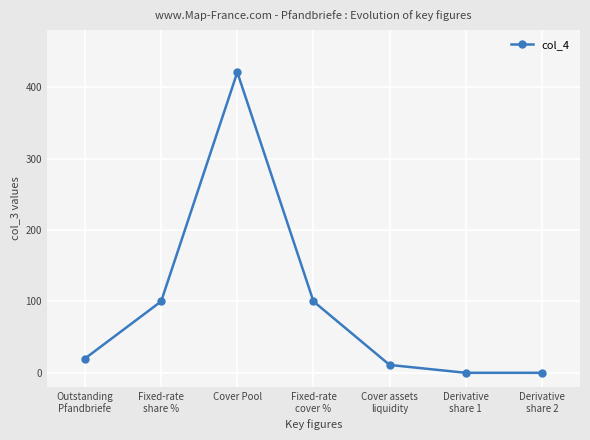

What is the difference between the maximum and second lowest values?

420.8